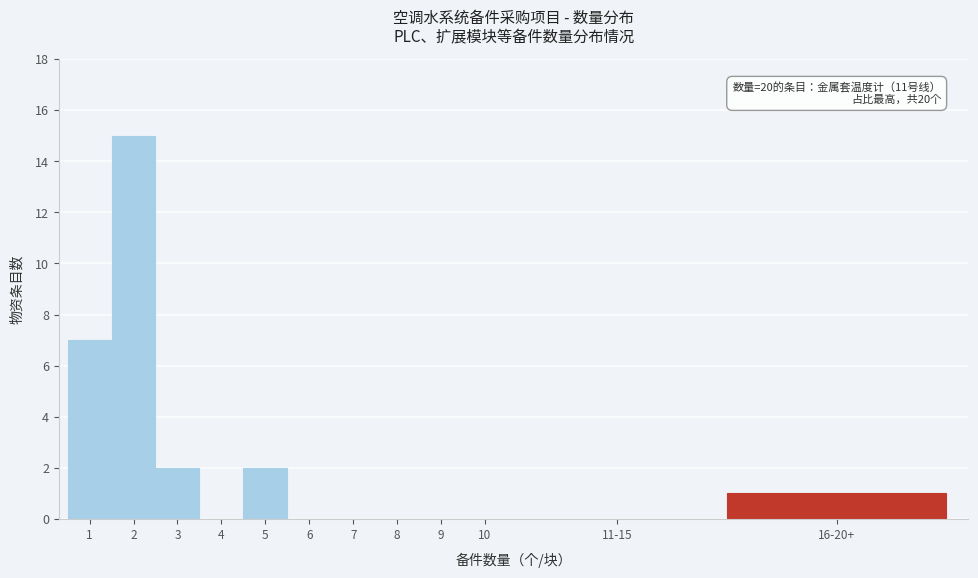

Reading left to right, transcribe all the data shown in this chart.

1=7	2=15	3=2	4=0	5=2	6=0	7=0	8=0	9=0	10=0	11-15=0	16-20+=1